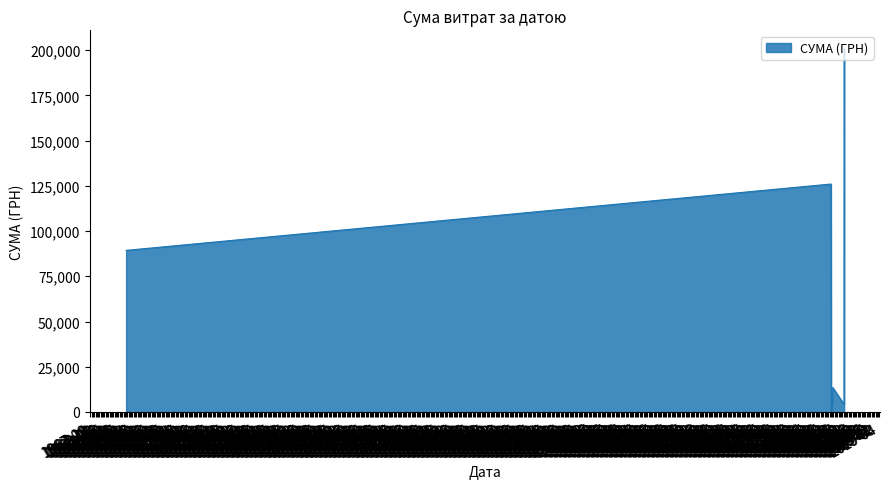

What is the average value?

55206.7